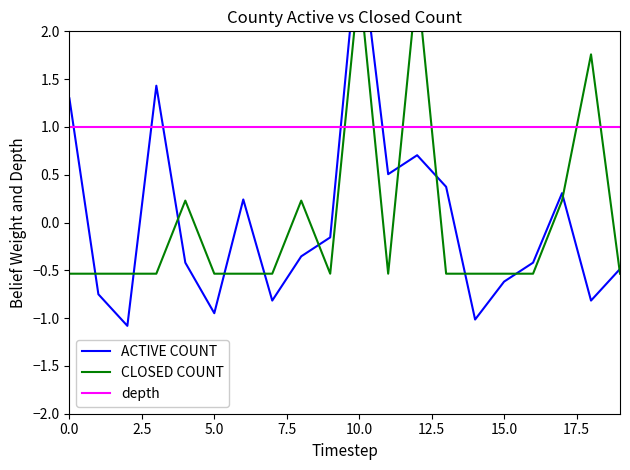

What is the maximum value for ACTIVE COUNT?

3.0